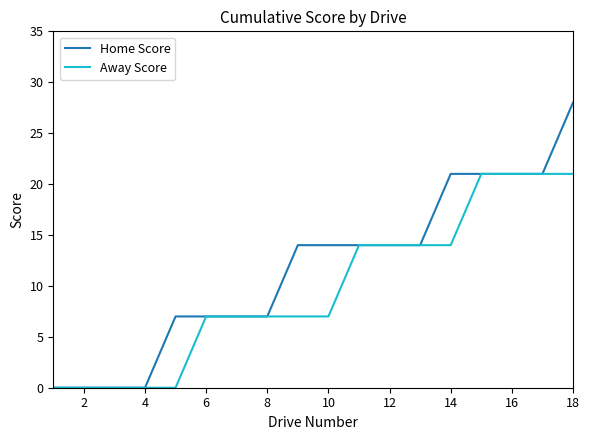

Reading left to right, list all the values displayed in this chart.

Home Score: 0	0	0	0	7	7	7	7	14	14	14	14	14	21	21	21	21	28
Away Score: 0	0	0	0	0	7	7	7	7	7	14	14	14	14	21	21	21	21